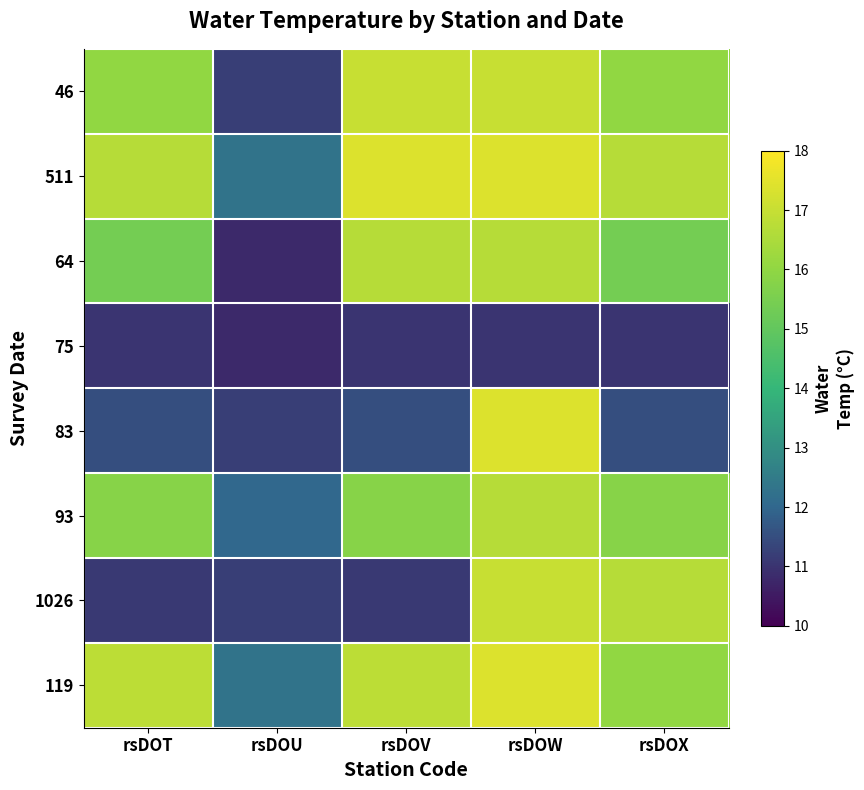

Which series has the largest range (max minus min)?

83